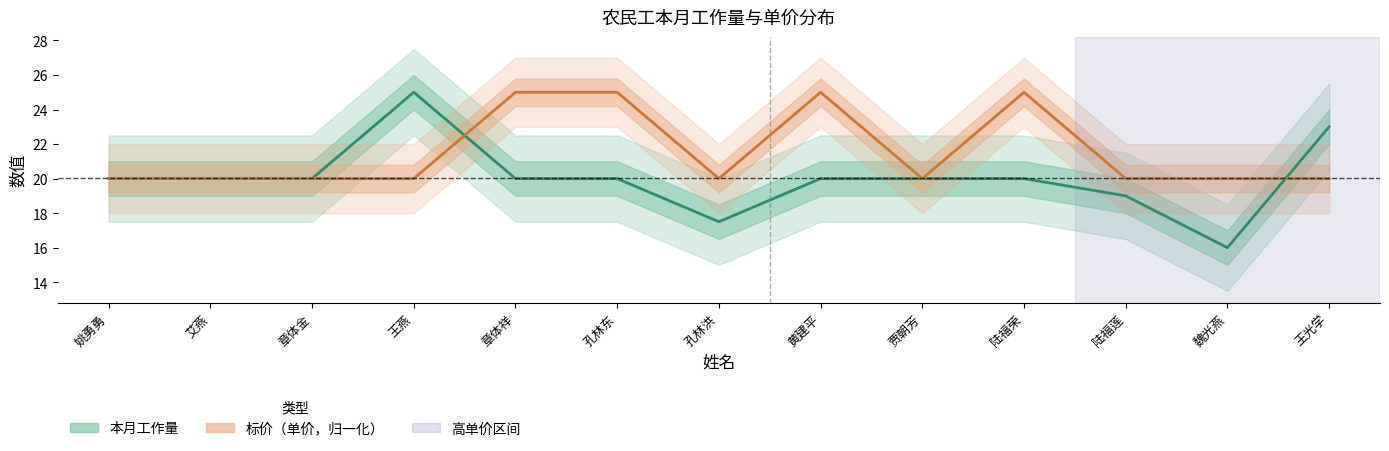

The value of 标价（单价，归一化） at 孔林东 is 25.0. True or false?

True